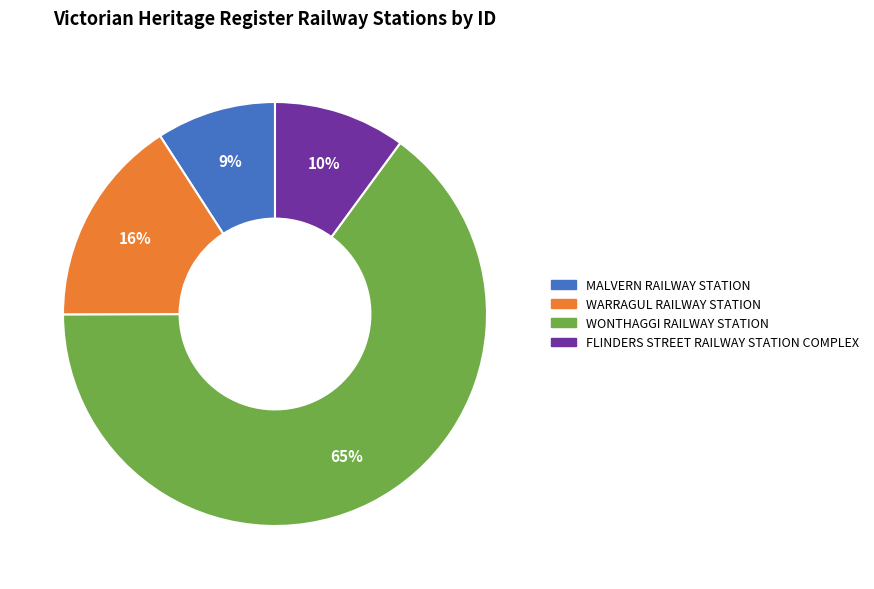

Does any single category account for the majority?

Yes